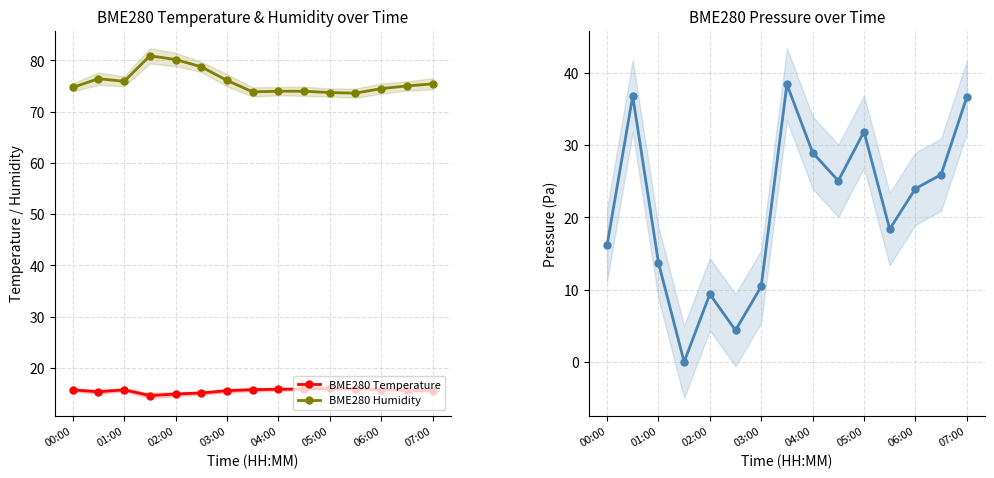

The BME280 Humidity series shows 105.0 at 00:00. True or false?

False